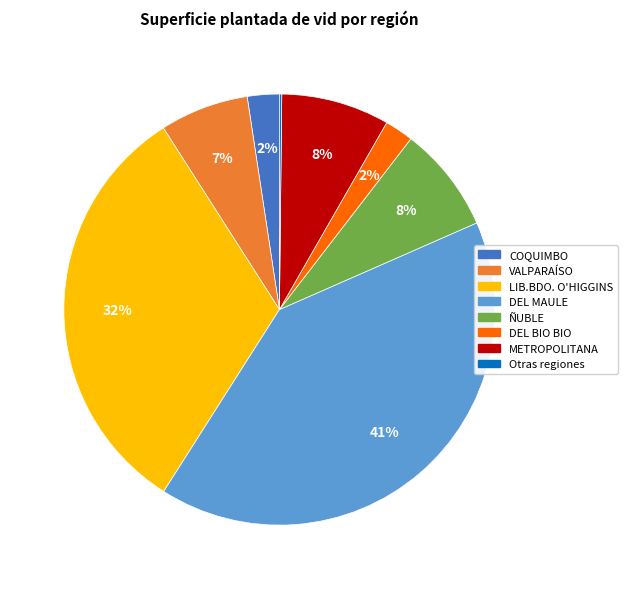

Is there any slice that represents more than half of the pie?

No